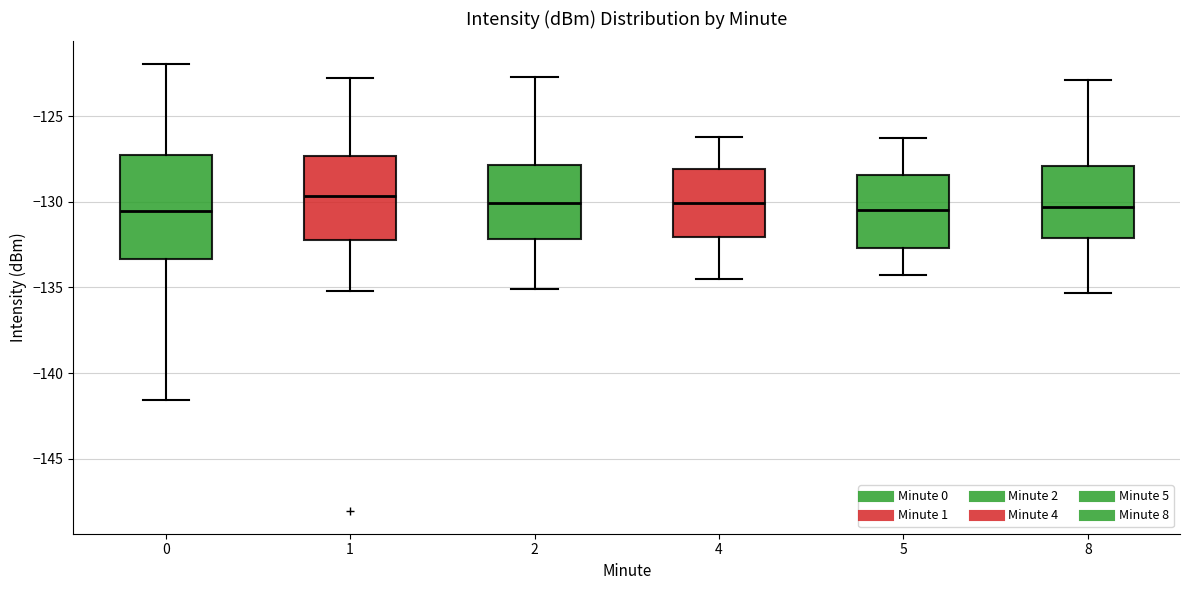

Reading left to right, transcribe this box plot: for each box, give where its median line is, the range the box spans, and where its two whiskers end, as read against the y-axis. The values are not printed on the chart, so give them approximately, as read against the axis.

0: median -130.5, box -133.5 to -127.5, whiskers -141.5 to -122.0
1: median -129.5, box -132.0 to -127.5, whiskers -135.0 to -123.0
2: median -130.0, box -132.0 to -128.0, whiskers -135.0 to -122.5
4: median -130.0, box -132.0 to -128.0, whiskers -134.5 to -126.0
5: median -130.5, box -132.5 to -128.5, whiskers -134.5 to -126.5
8: median -130.5, box -132.0 to -128.0, whiskers -135.5 to -123.0